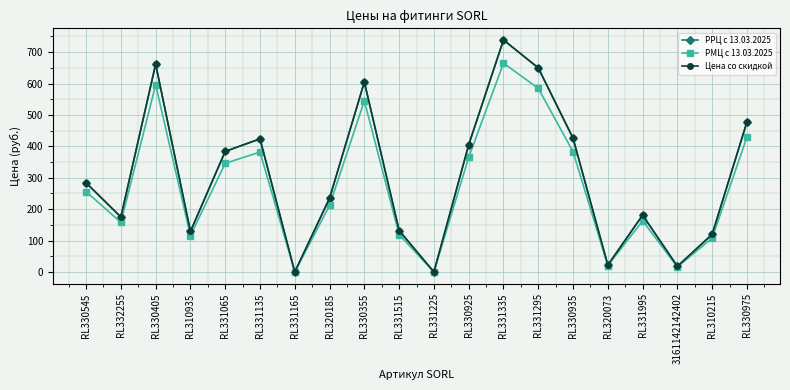

Which series changed the most between RL330545 and RL330355?

РРЦ с 13.03.2025